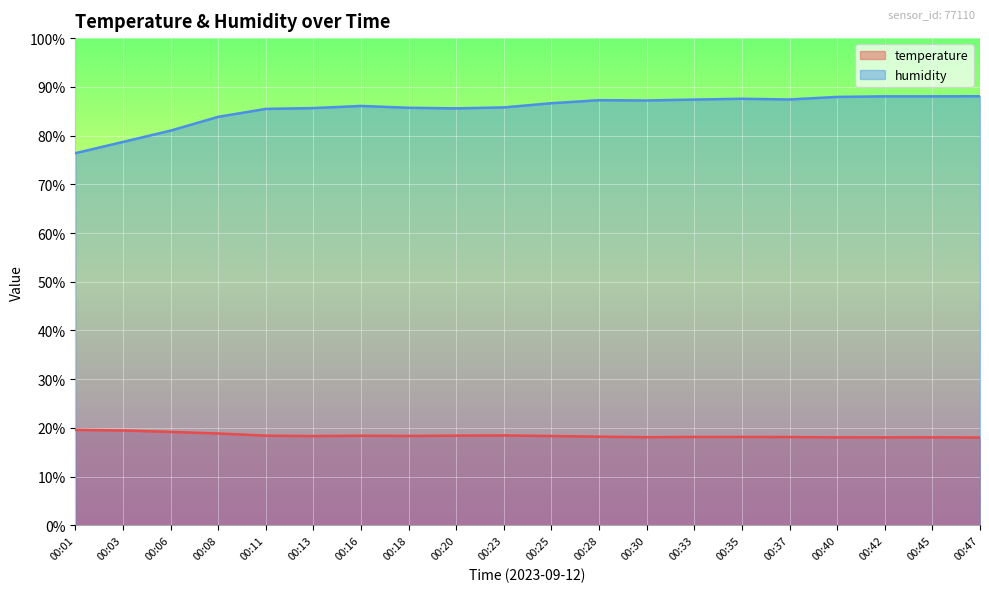

What is the maximum value for humidity?

88.1